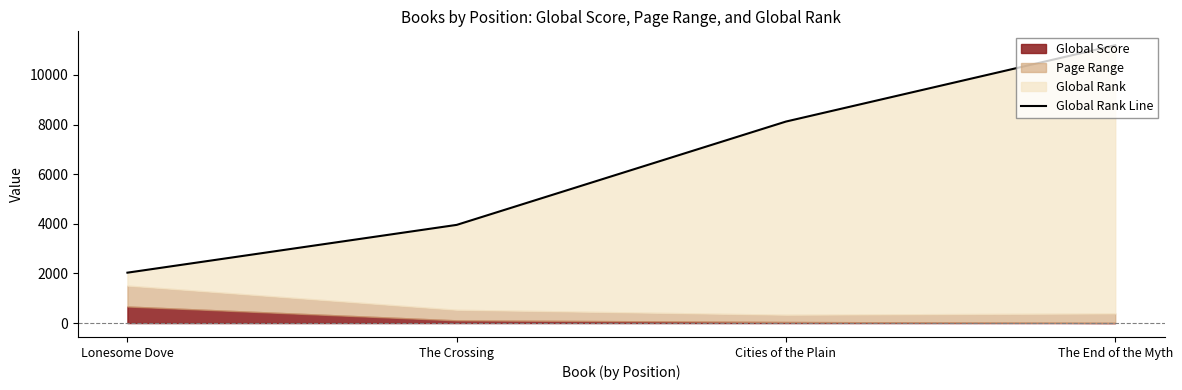

Reading left to right, what are all the values shown in this chart?

2032	3958	8123	11199